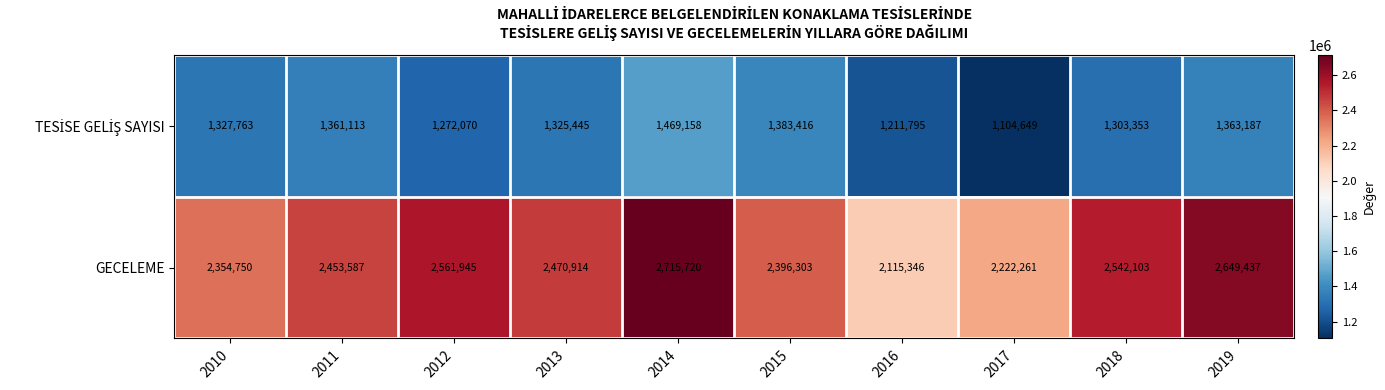

Which series has the largest total across all categories?

GECELEME